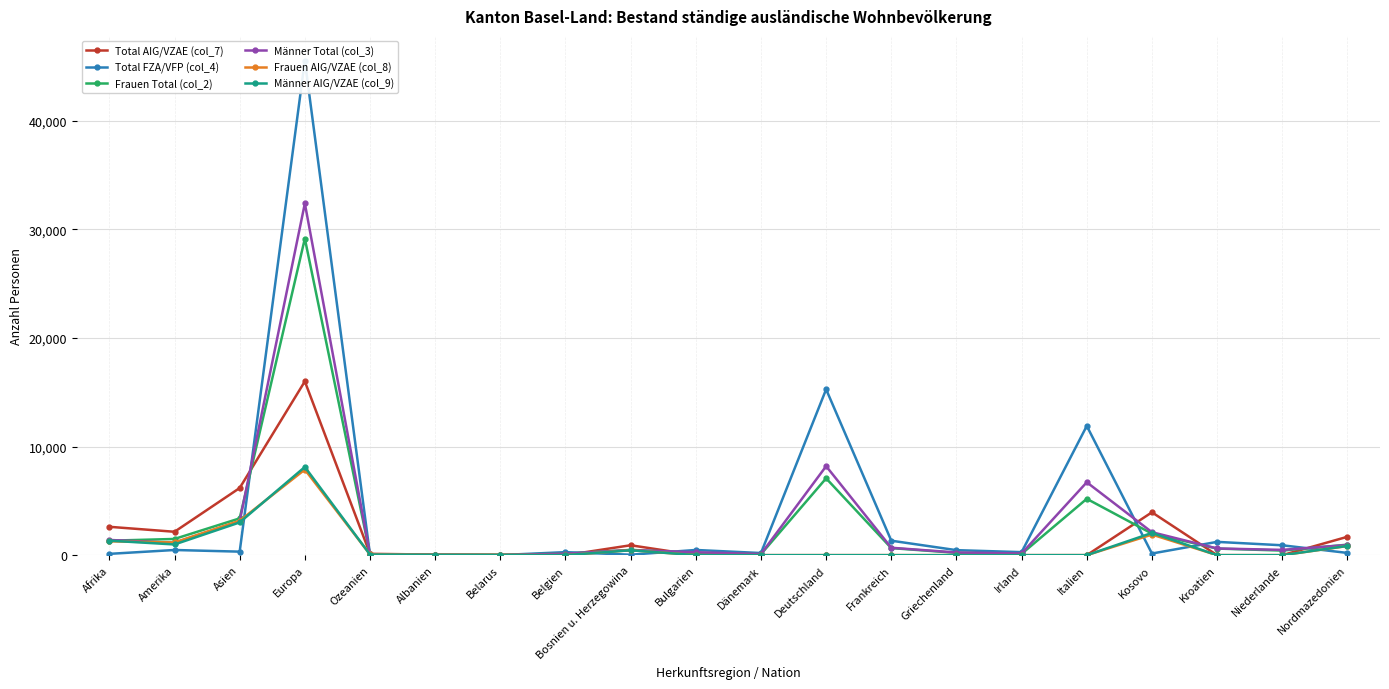

How many positive values does the Männer AIG/VZAE (col_9) series have?

12